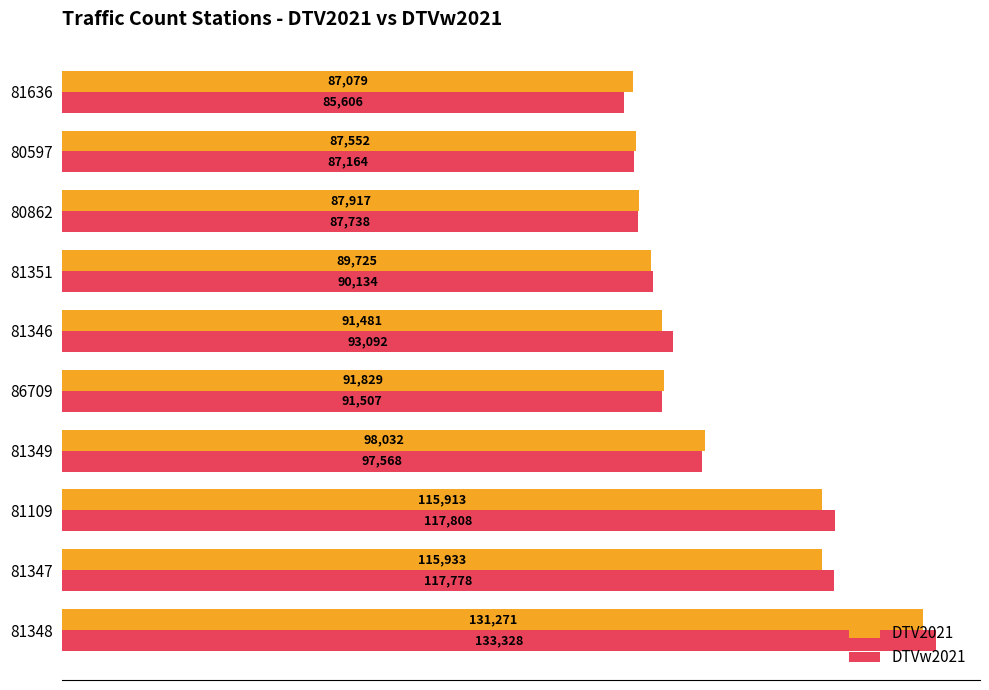

What is the difference between the maximum and second lowest values in the DTVw2021 series?

46164